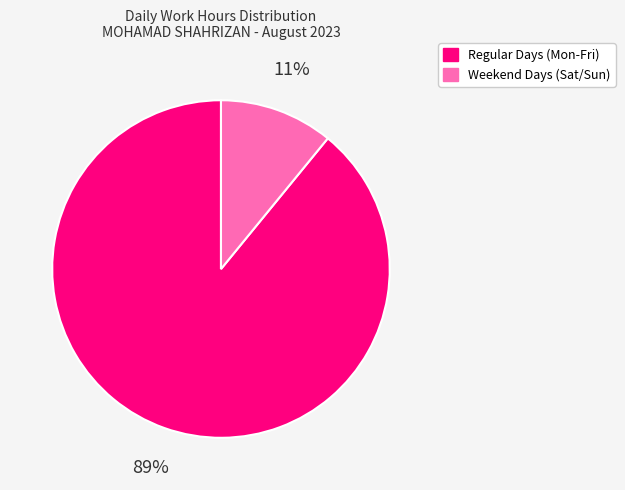

Is there any slice that represents more than half of the pie?

Yes